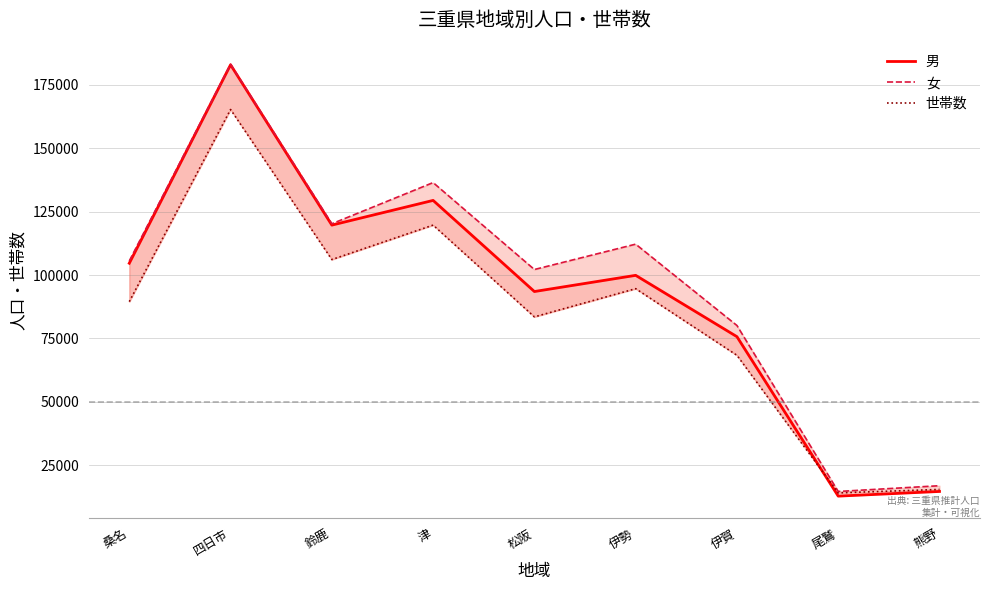

Rank the series at 四日市 from lowest to highest value.

世帯数, 男, 女